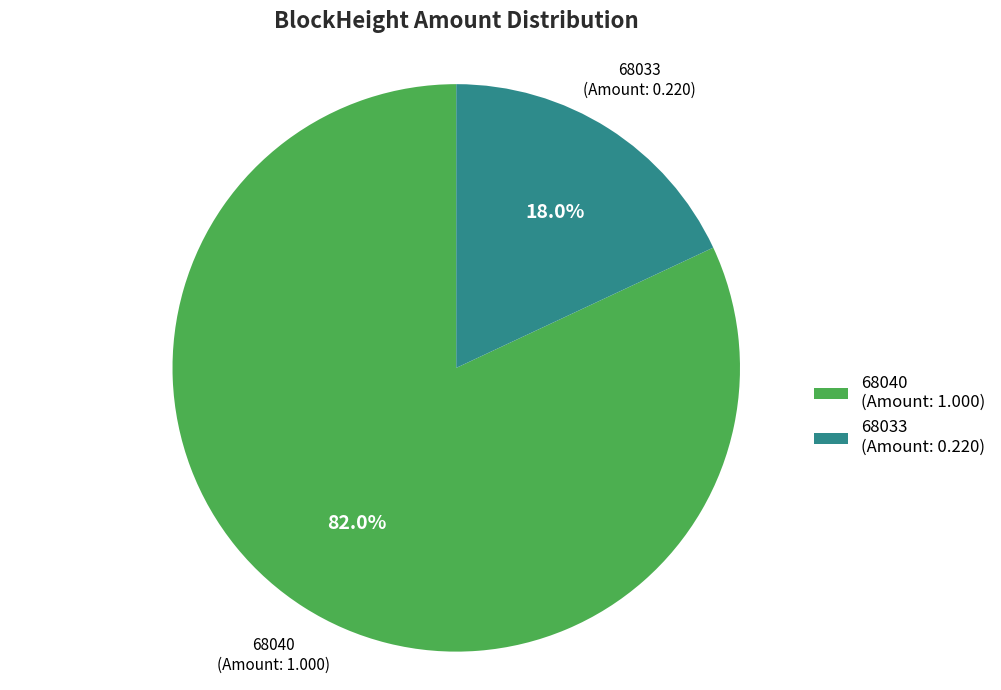

To the nearest percent, what is the difference between the 68033 and 68040 slice percentages?

64%